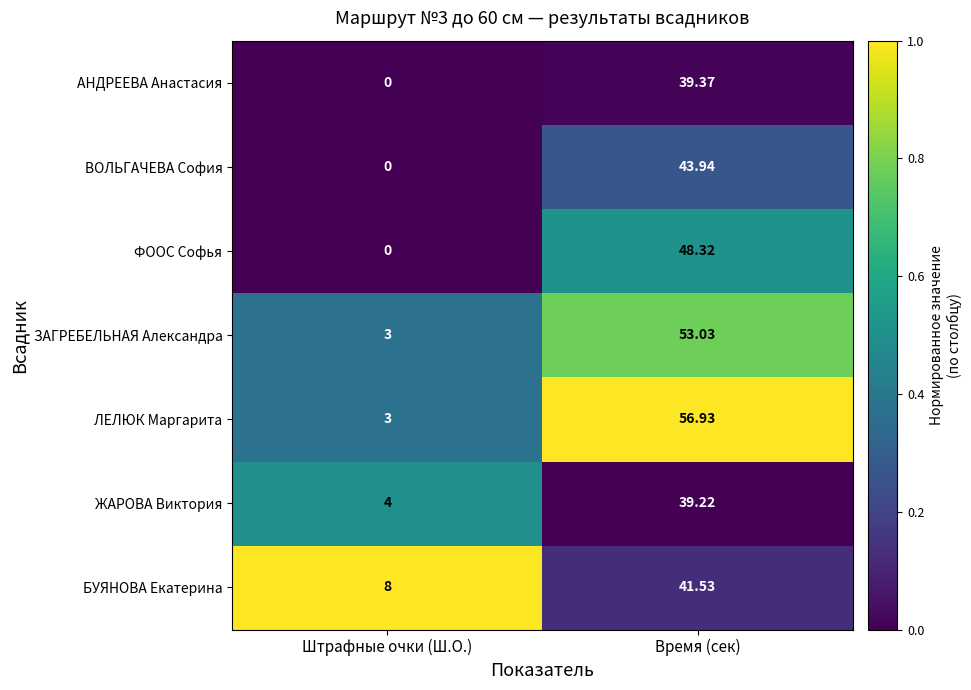

At which category is the sum across all series the highest?

Время (сек)